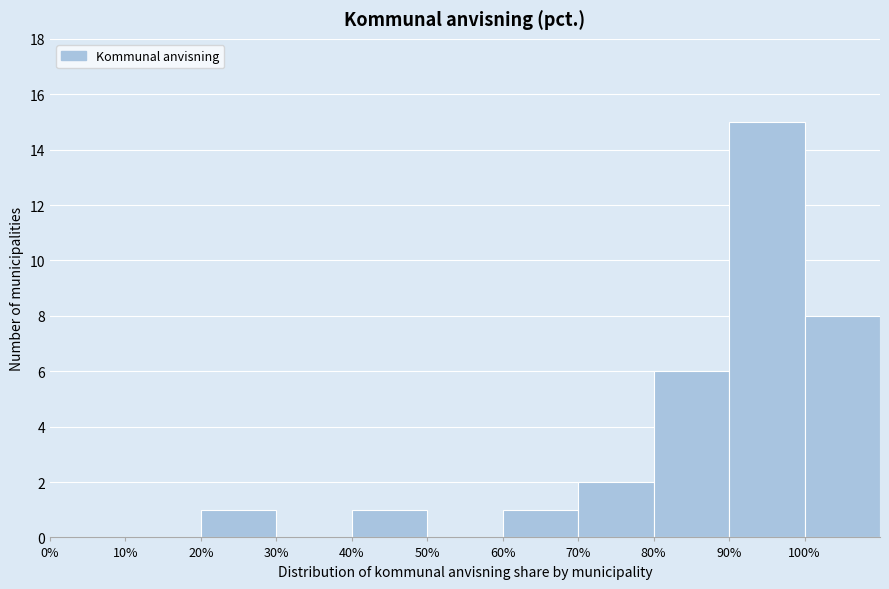

Reading left to right, transcribe this chart: for each bar, give the range it covers on the x-axis and its height. The values are not printed on the chart, so give them approximately, as read against the axis.

0 to 10: 0
10 to 20: 0
20 to 30: 1
30 to 40: 0
40 to 50: 1
50 to 60: 0
60 to 70: 1
70 to 80: 2
80 to 90: 6
90 to 100: 15
100 to 110: 8